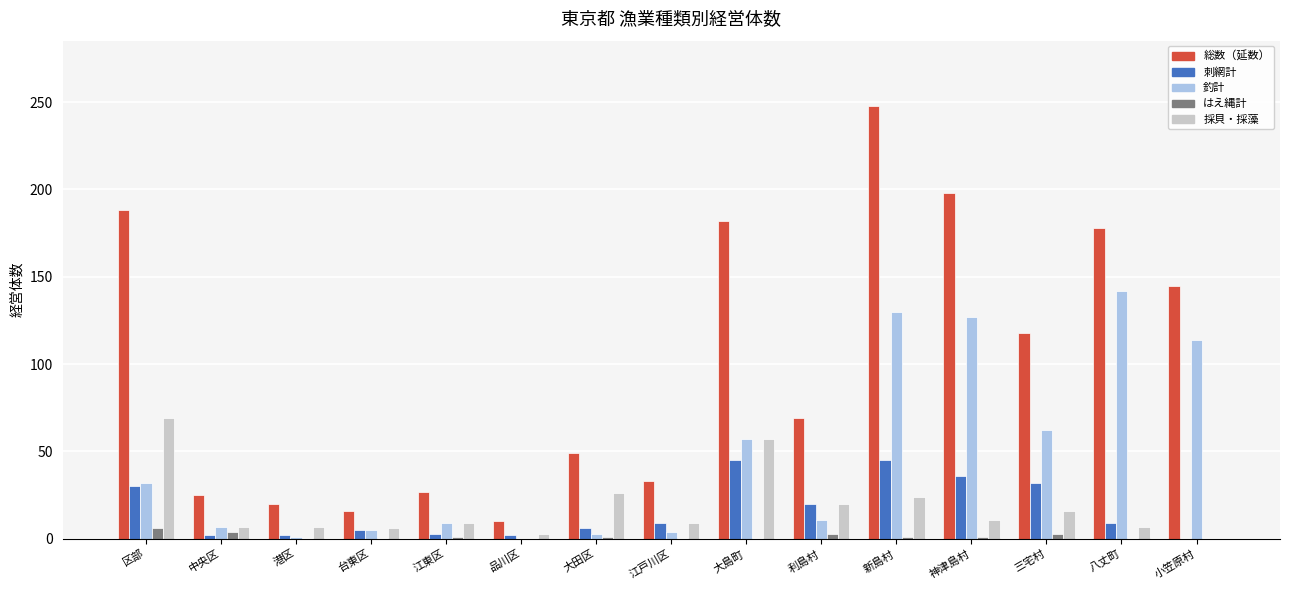

What are all the series names shown in the legend?

総数（延数）, 刺網計, 釣計, はえ縄計, 採貝・採藻